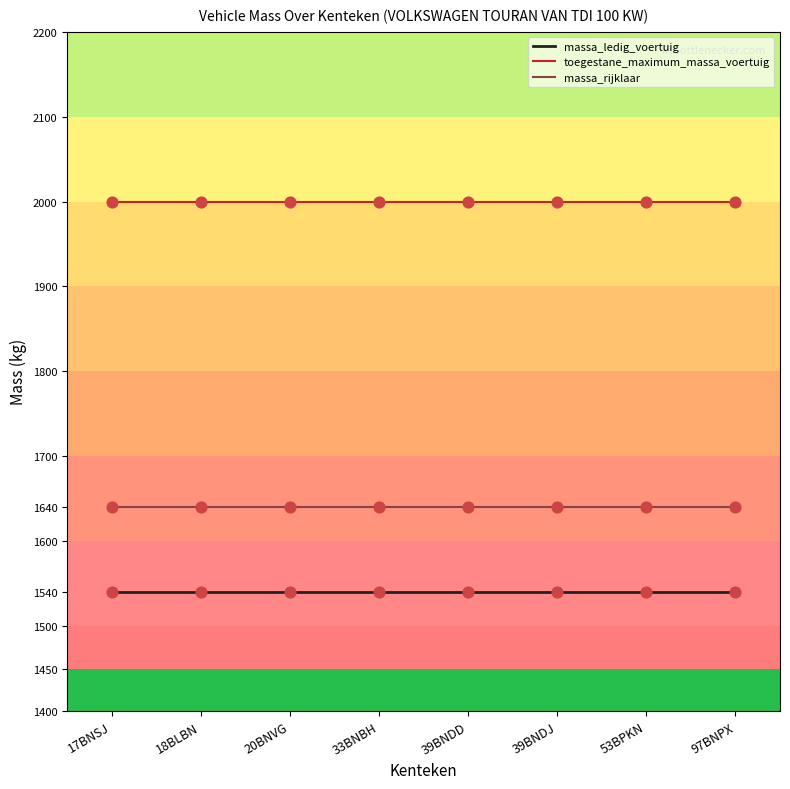

Which series has the largest total across all categories?

toegestane_maximum_massa_voertuig